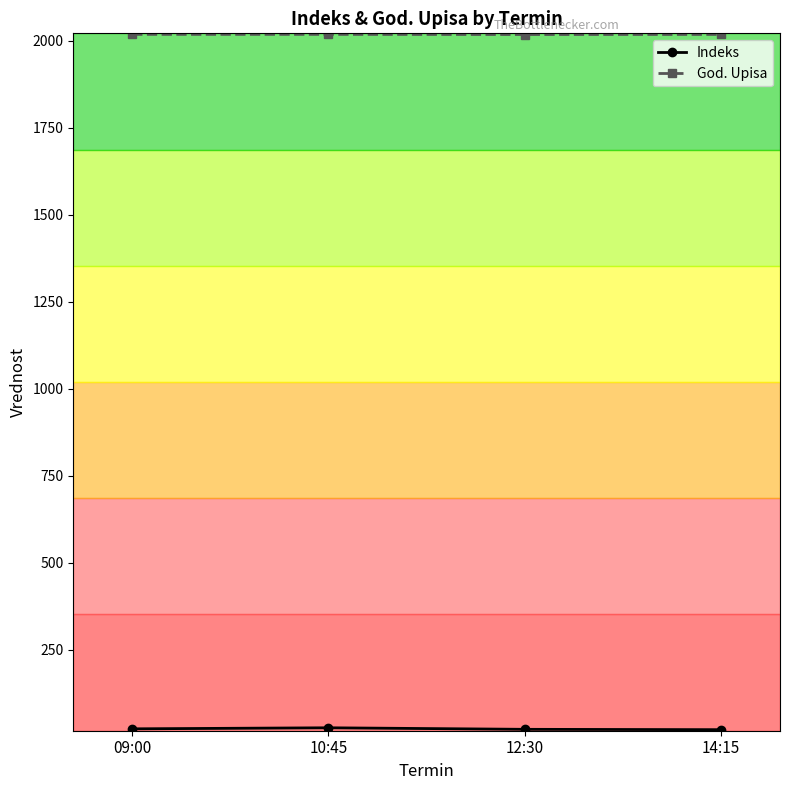

What is the difference between the highest and lowest values at 12?

2000